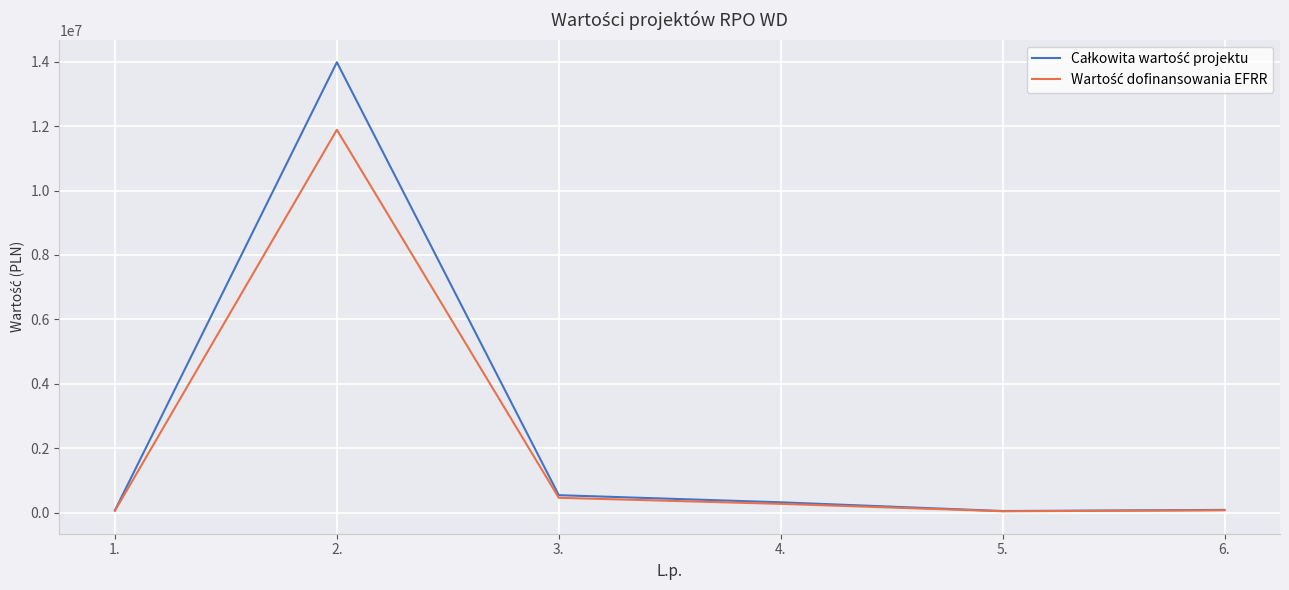

What is the maximum value shown in the chart?

13985120.0